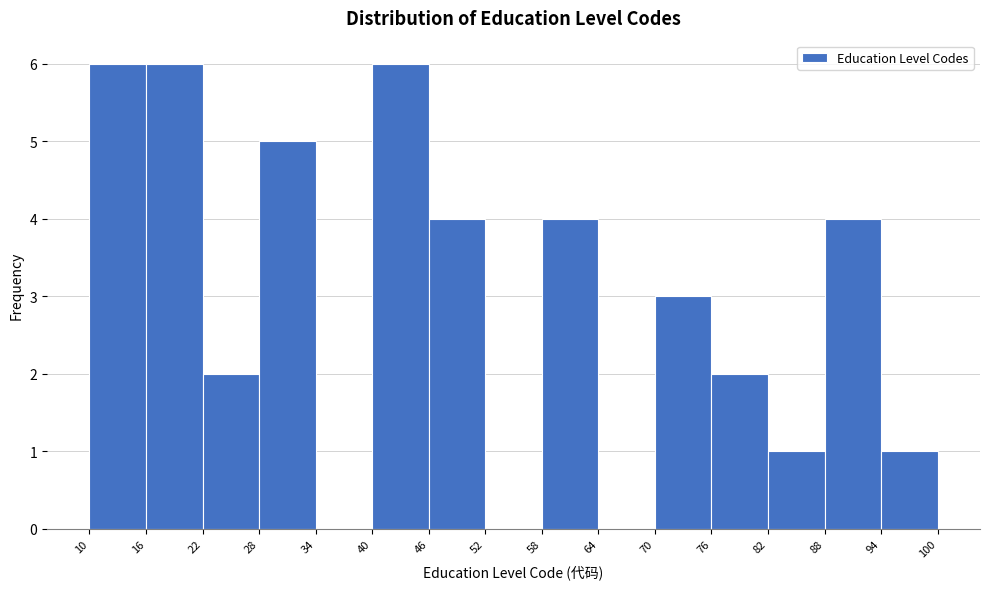

Reading left to right, list every bar in this chart as the range it spans on the x-axis followed by its height. The values are not printed on the chart, so give them approximately, as read against the axis.

10 to 16: 6
16 to 22: 6
22 to 28: 2
28 to 34: 5
34 to 40: 0
40 to 46: 6
46 to 52: 4
52 to 58: 0
58 to 64: 4
64 to 70: 0
70 to 76: 3
76 to 82: 2
82 to 88: 1
88 to 94: 4
94 to 100: 1